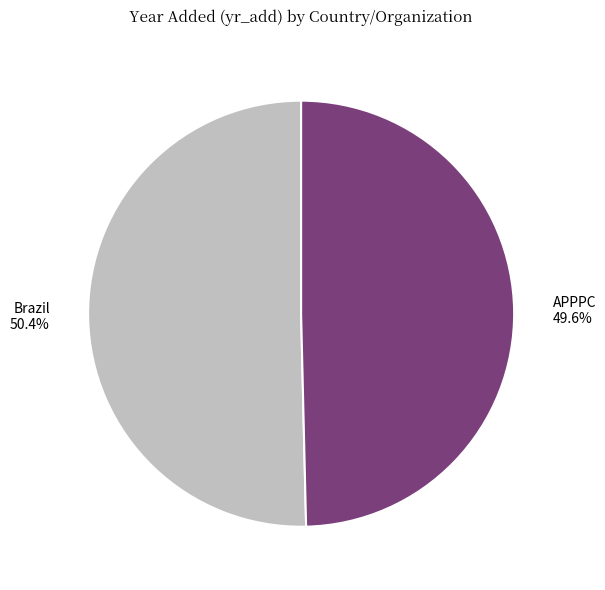

Which slice is the largest?

Brazil